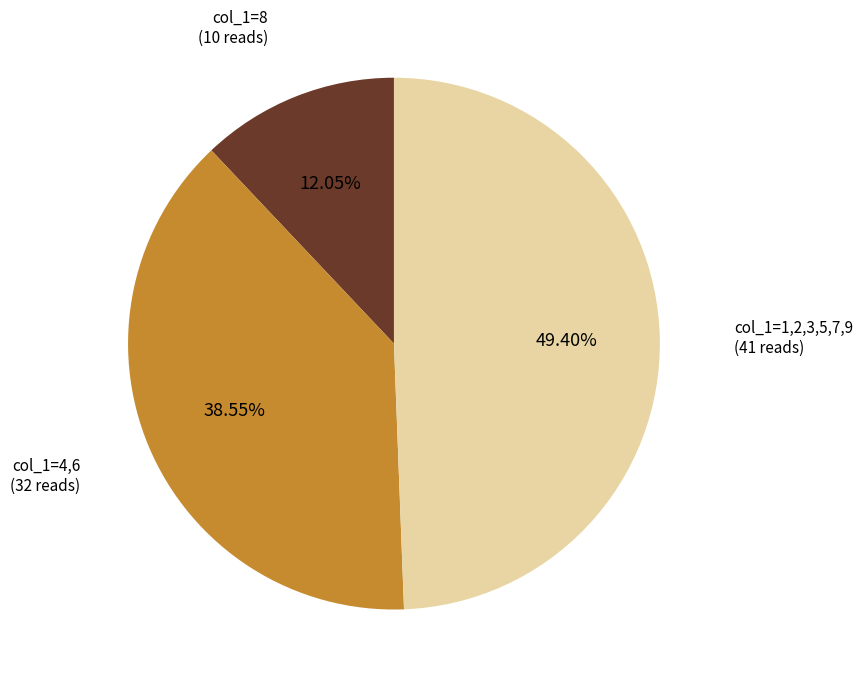

Is there any slice that represents more than half of the pie?

No